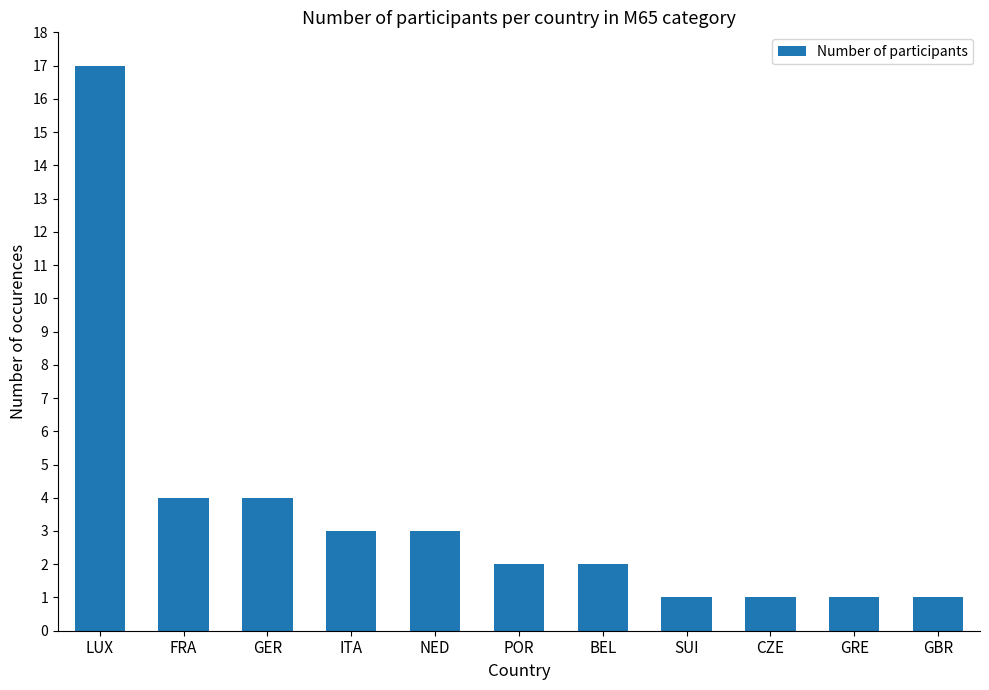

Is it true that the value at GBR is 0?

False